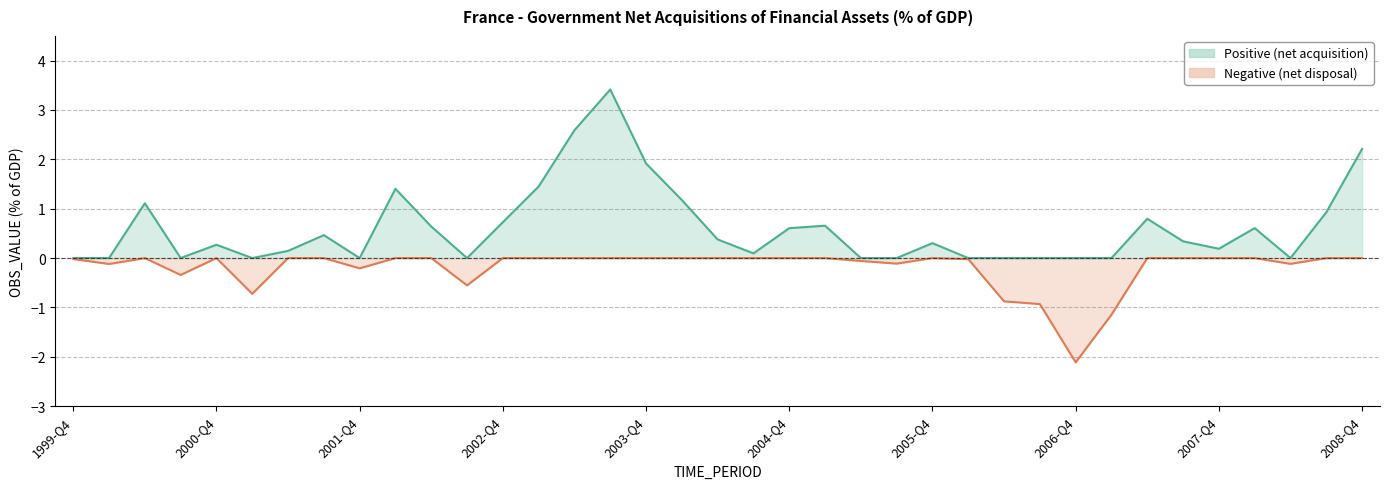

Where is the data nearest to the value 0?

1999-Q4